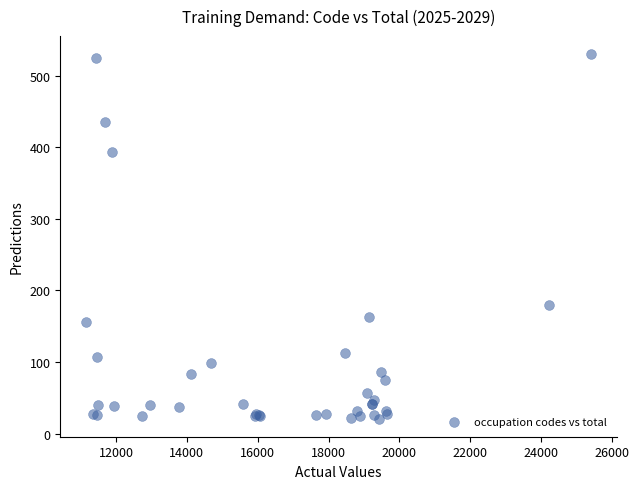

What Y value in the scatter plot is closest to 275?

179